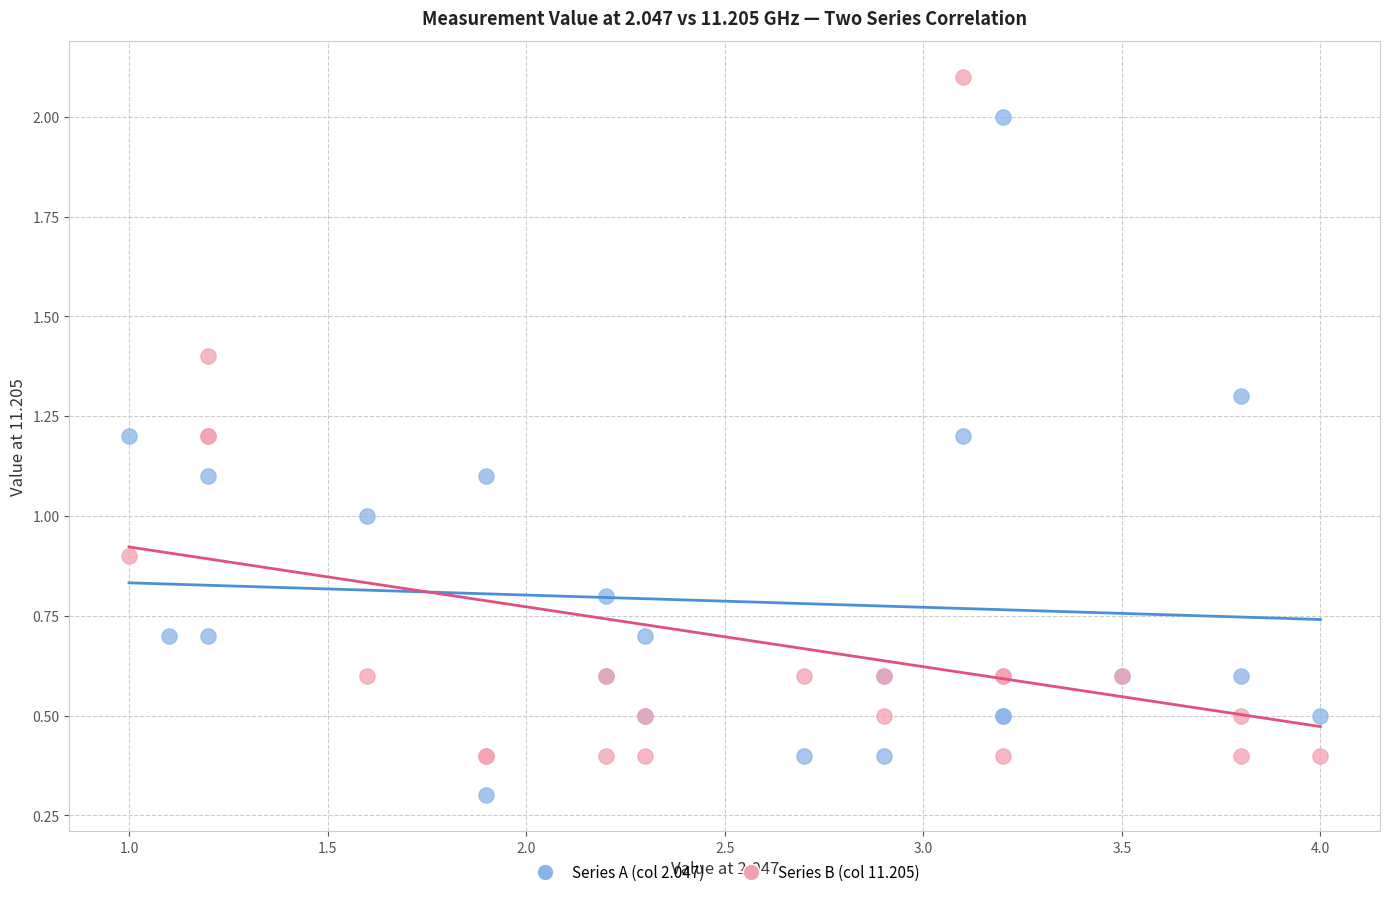

Which series contains the lowest Y value?

Series A (col 2.047)